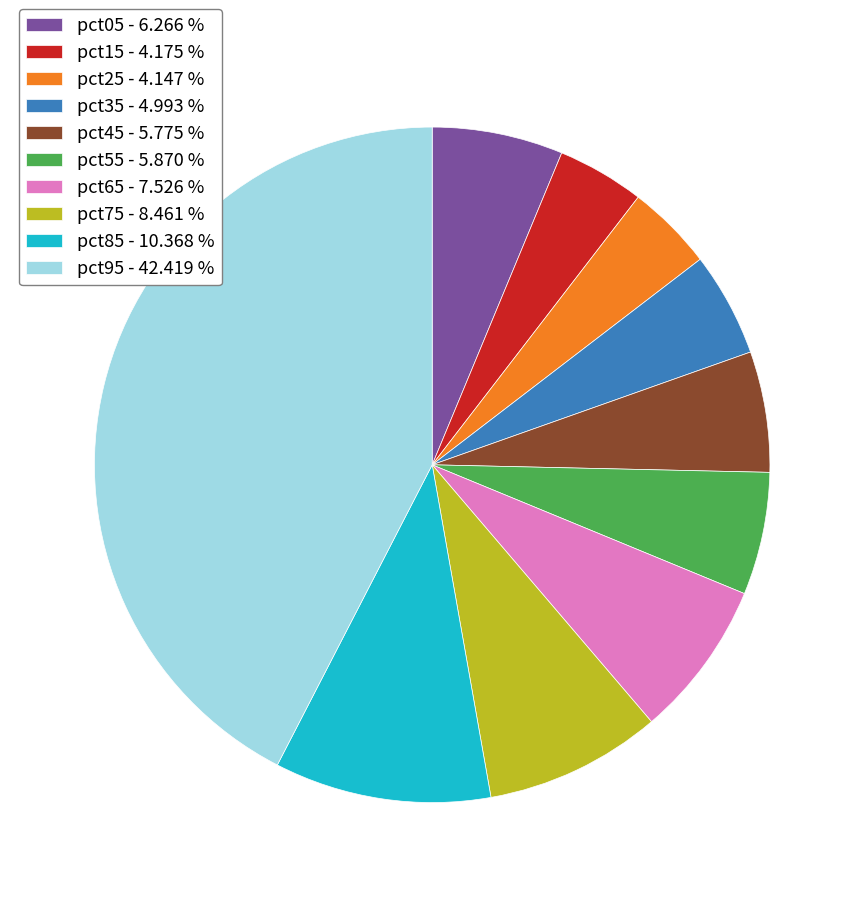

Is the sum of pct95 - 42.419 % and pct75 - 8.461 % greater than half?

Yes